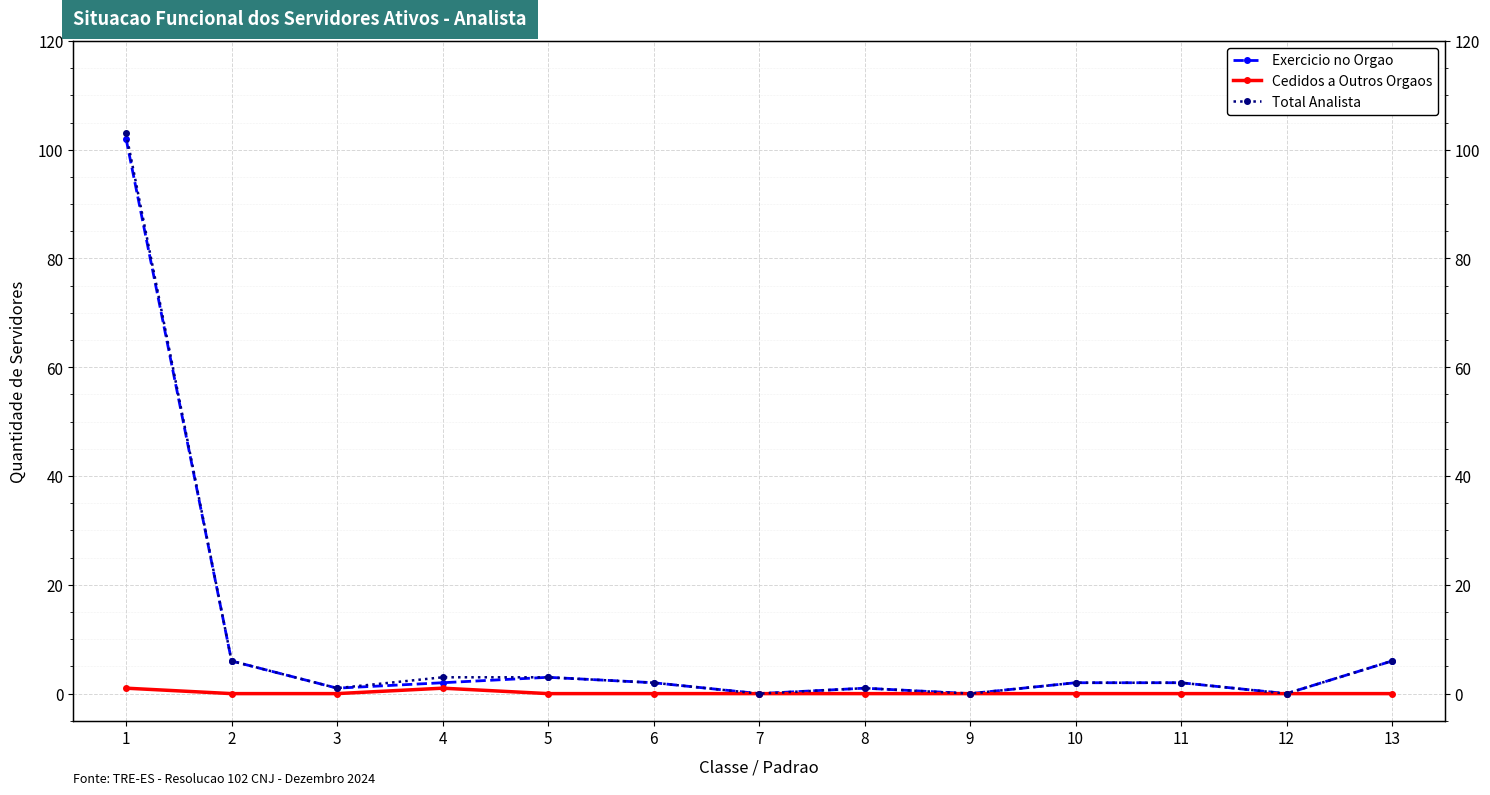

What is the value of the Exercicio no Orgao point at the 8th from the left?

1